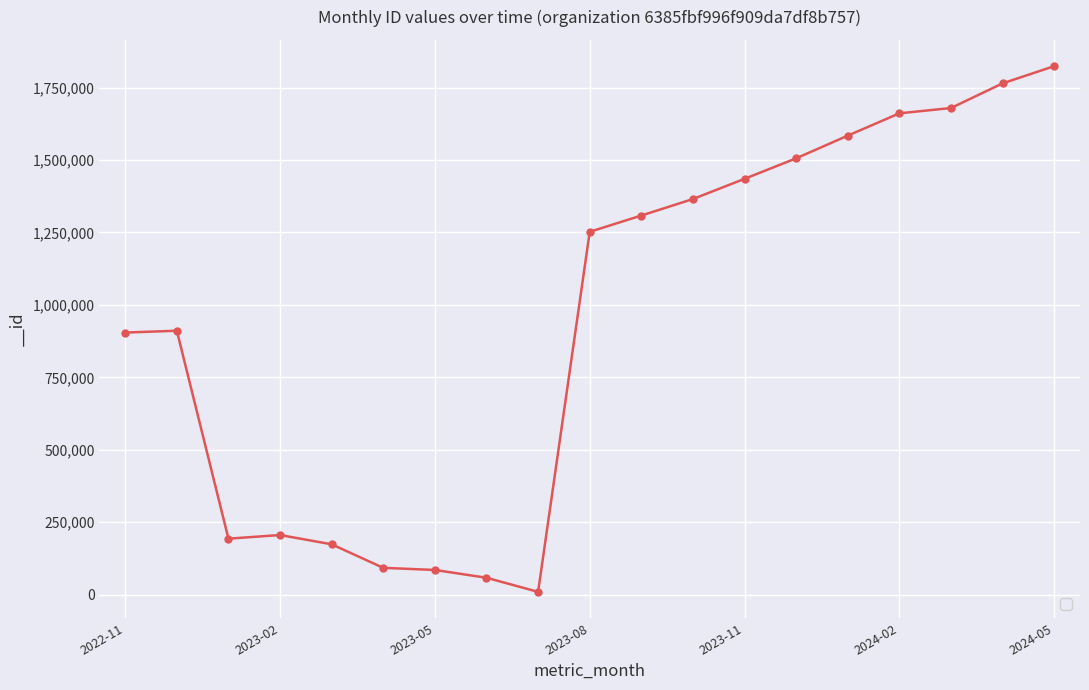

True or false: there are more than 0 points higher than both neighbors.

True